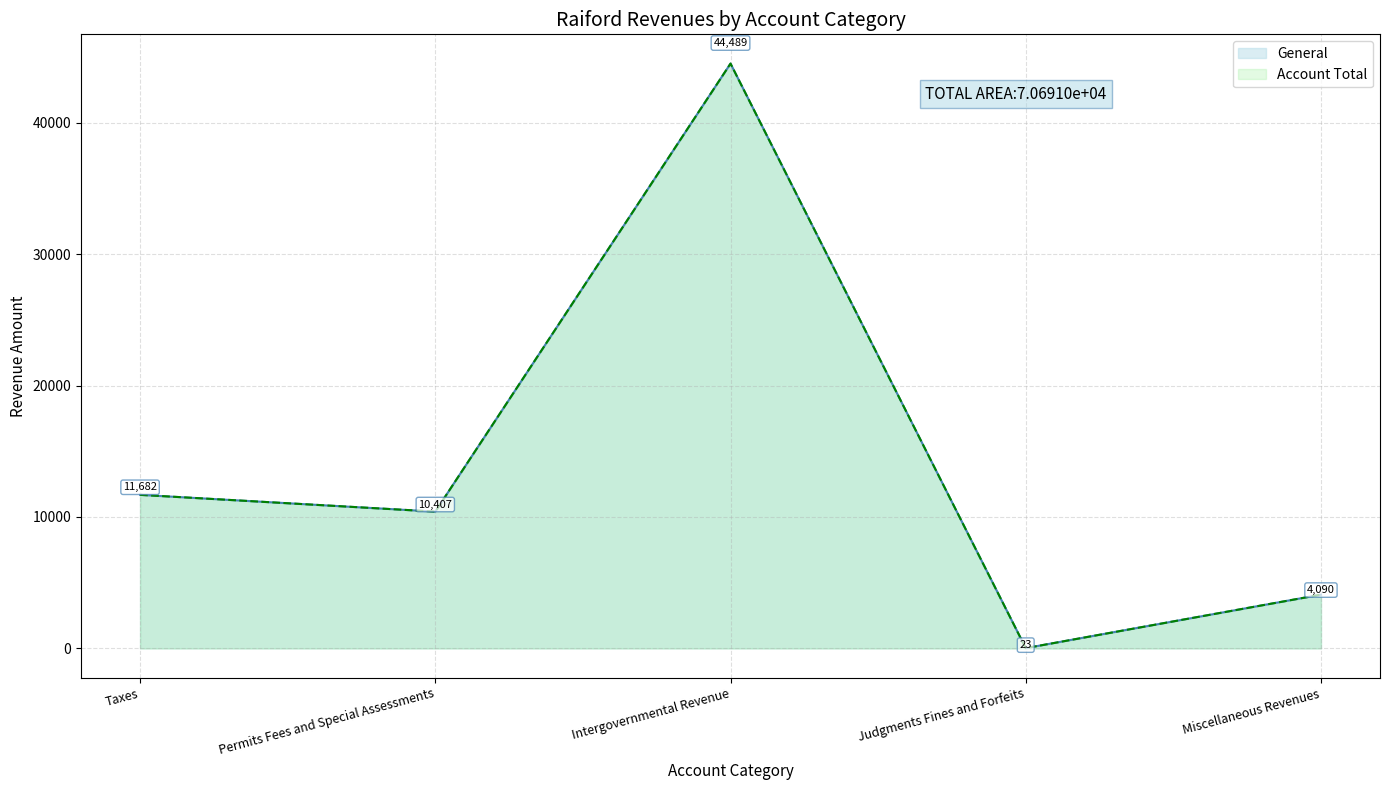

The value of Account Total at Total All Account Codes is 125695. True or false?

False